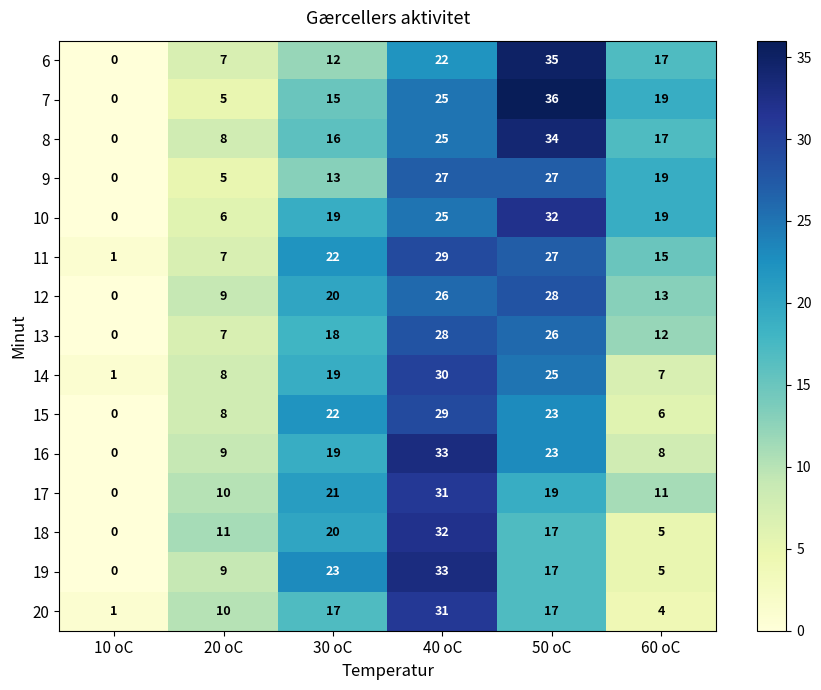

Which category has the highest value across all series?

50 oC